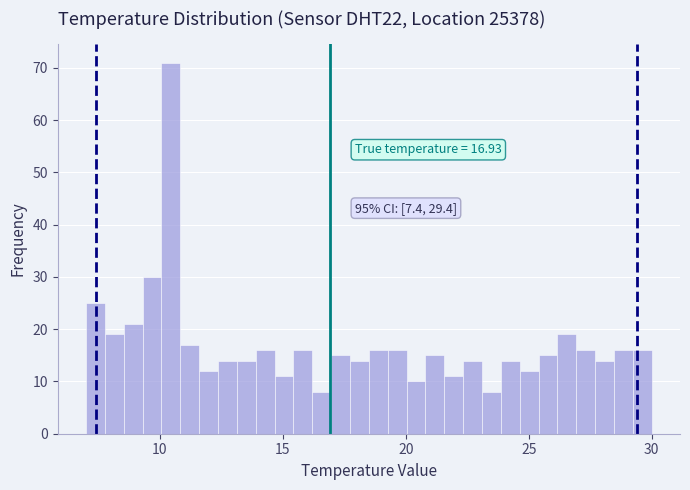

Around what value on the x-axis is the tallest bar? Give the approximate position of its centre, as read against the axis.

10.5